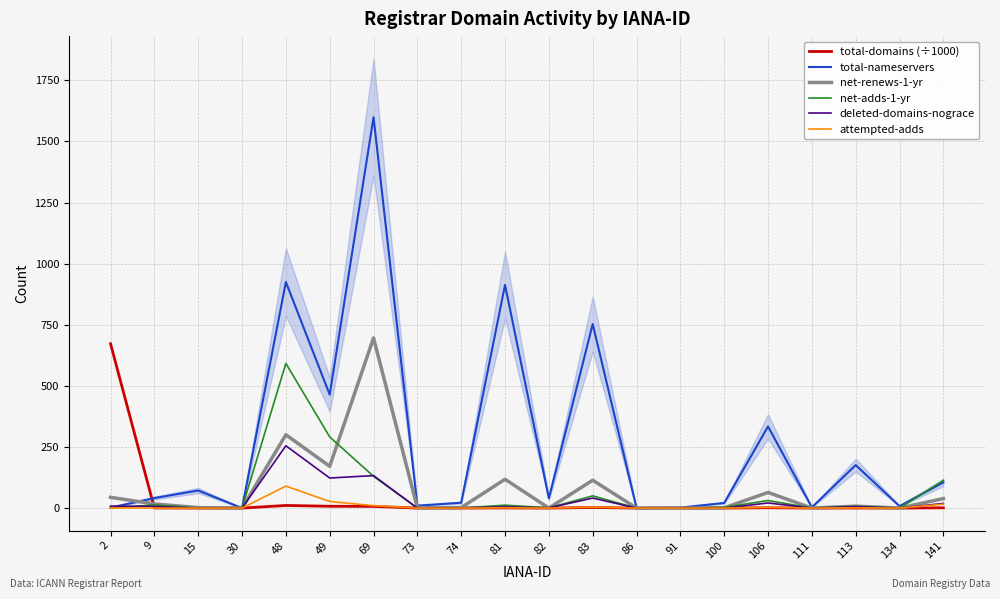

At which category does net-adds-1-yr reach its first local peak?

9